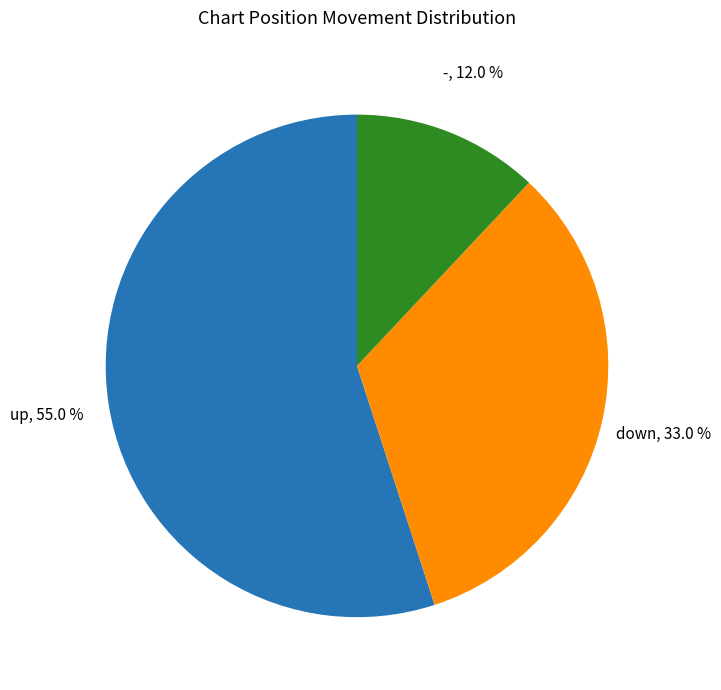

Count the number of slices in the pie.

3